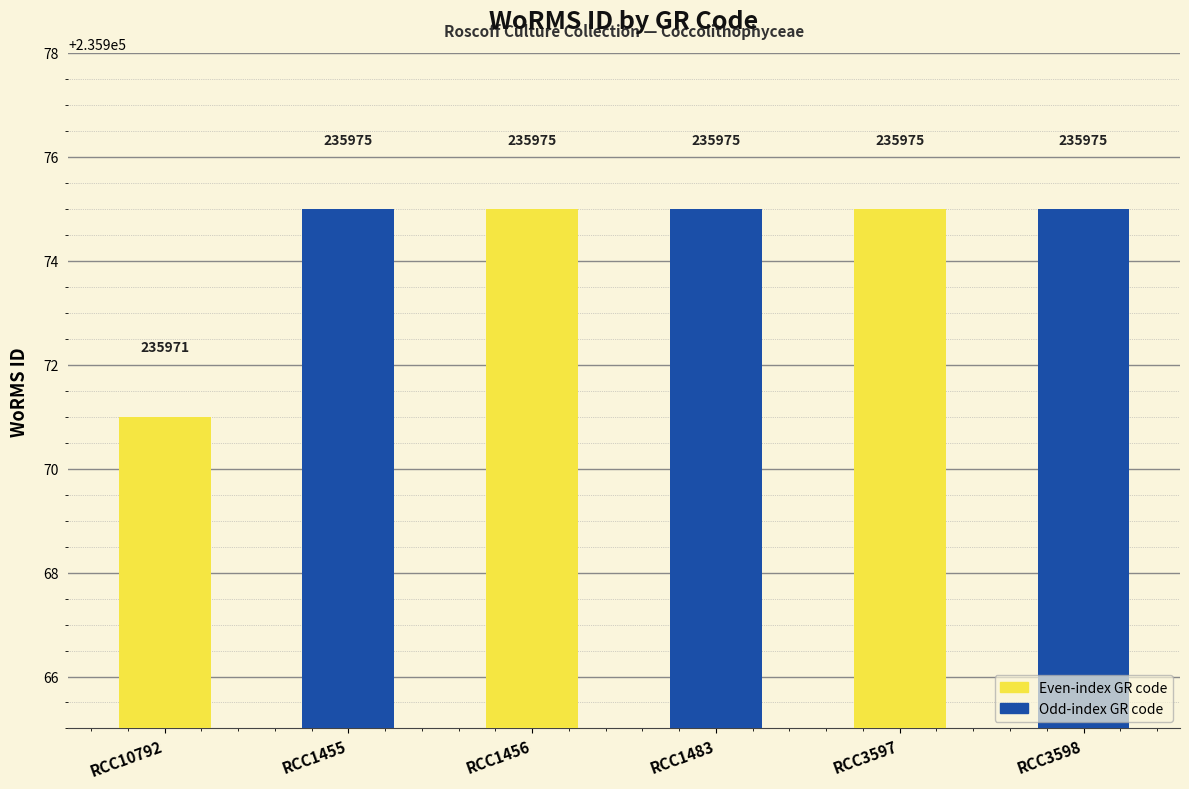

Which category has the lowest value across all series?

RCC10792